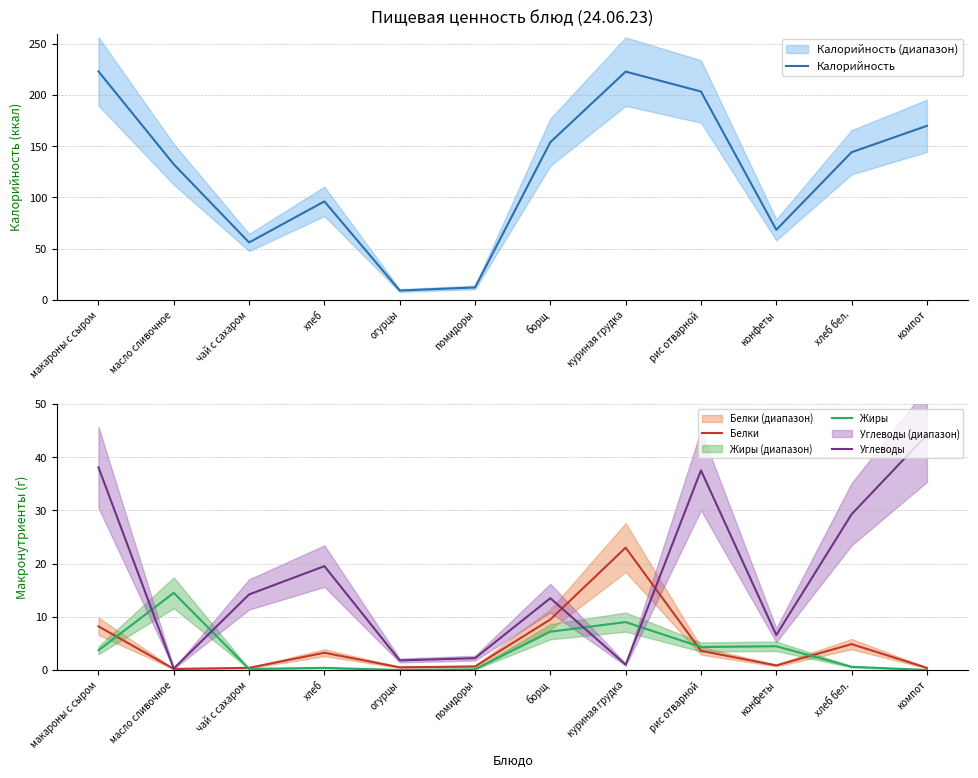

Which series has the largest total across all categories?

Калорийность